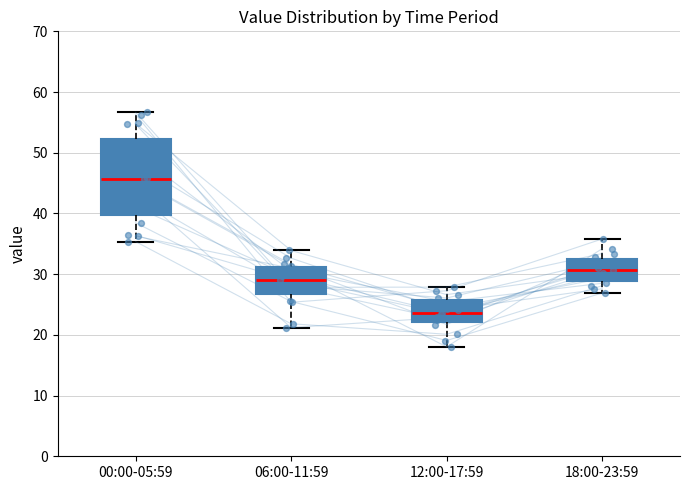

Which box has the highest median line?

00:00-05:59